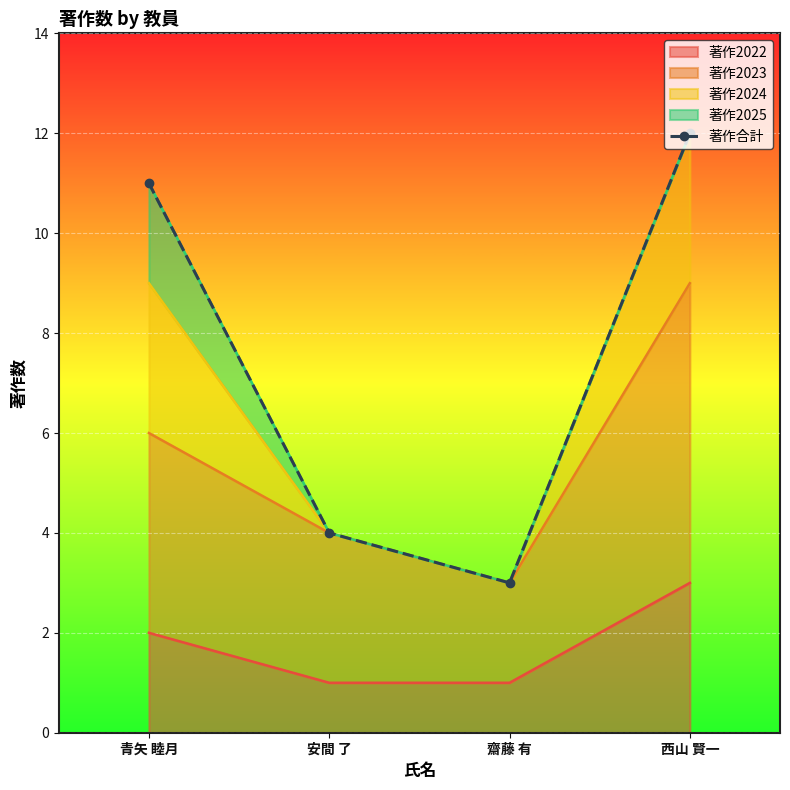

What is the difference between the second highest and second lowest values?

7